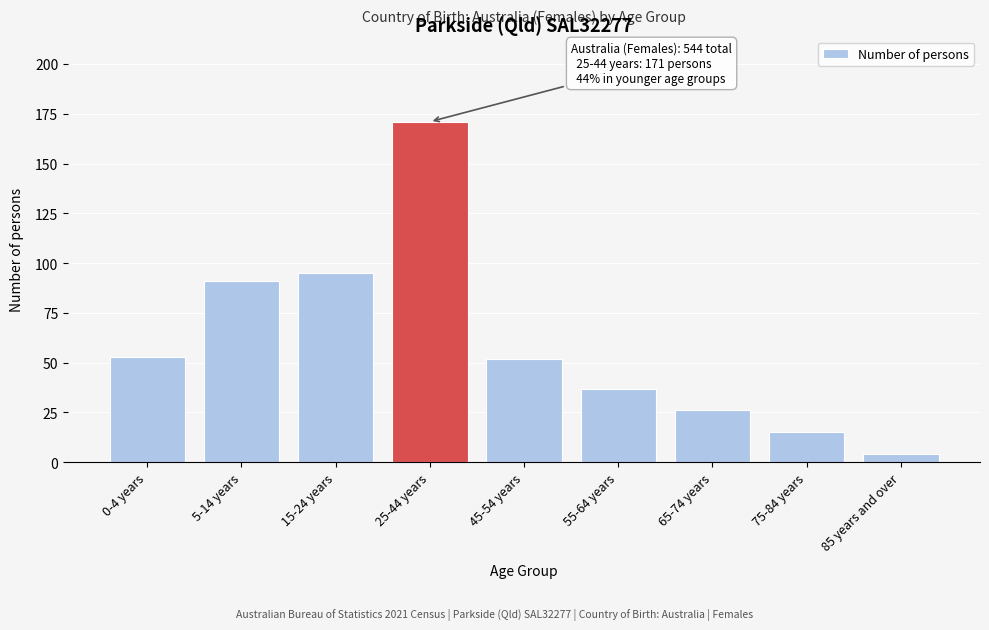

Reading right to left, transcribe all the data shown in this chart.

85 years and over=4	75-84 years=15	65-74 years=26	55-64 years=37	45-54 years=52	25-44 years=171	15-24 years=95	5-14 years=91	0-4 years=53